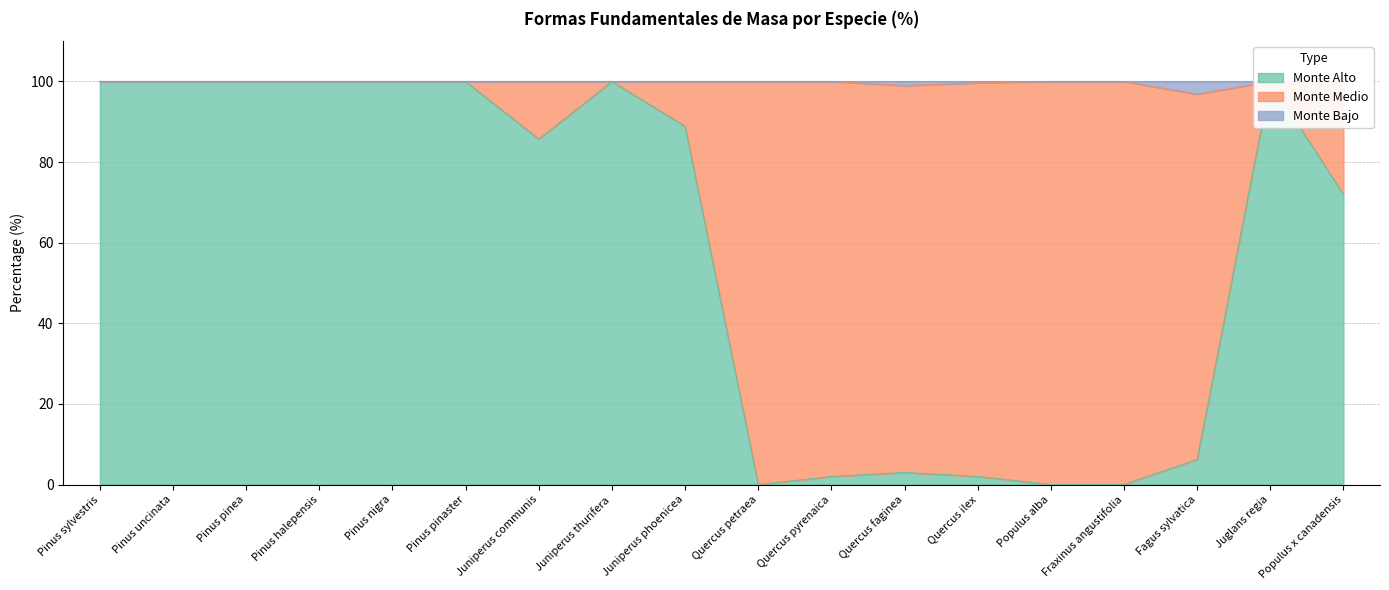

Where is the first local minimum for Monte Bajo?

Quercus faginea